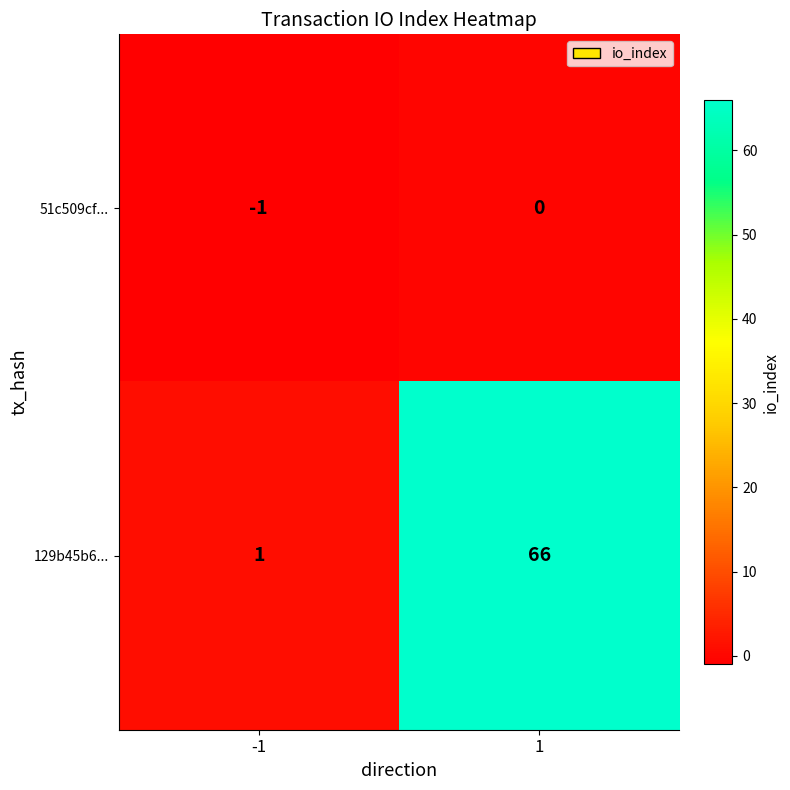

What is the approximate value of 129b45b6... at 1?

66